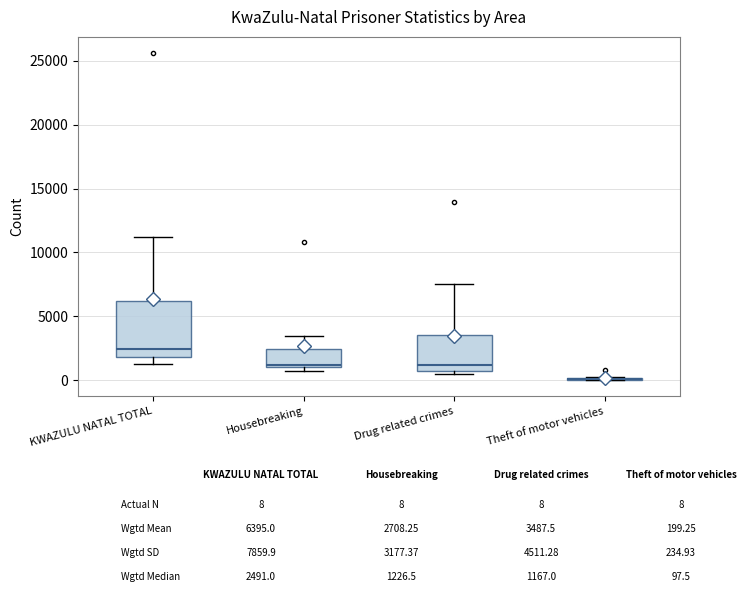

Comparing the boxes themselves (not the whiskers), which one is the tallest?

KWAZULU NATAL TOTAL